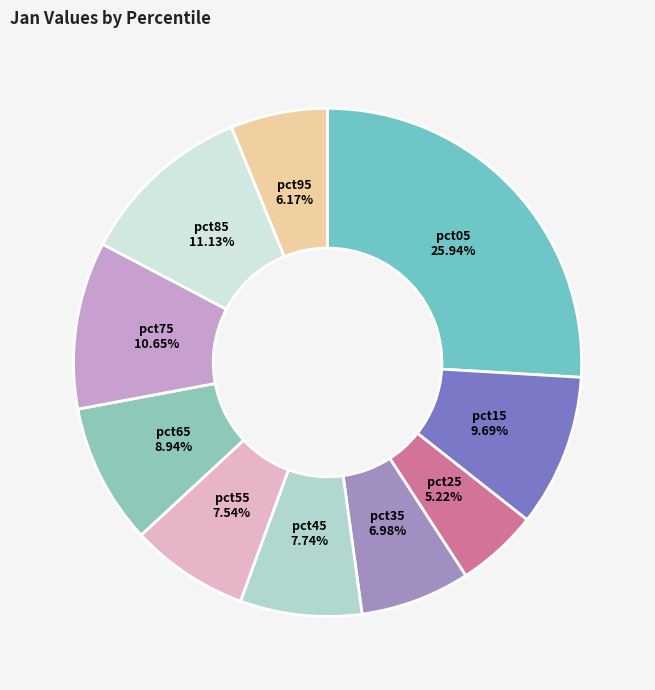

To the nearest percent, what is the combined percentage of pct95 and pct05?

32%